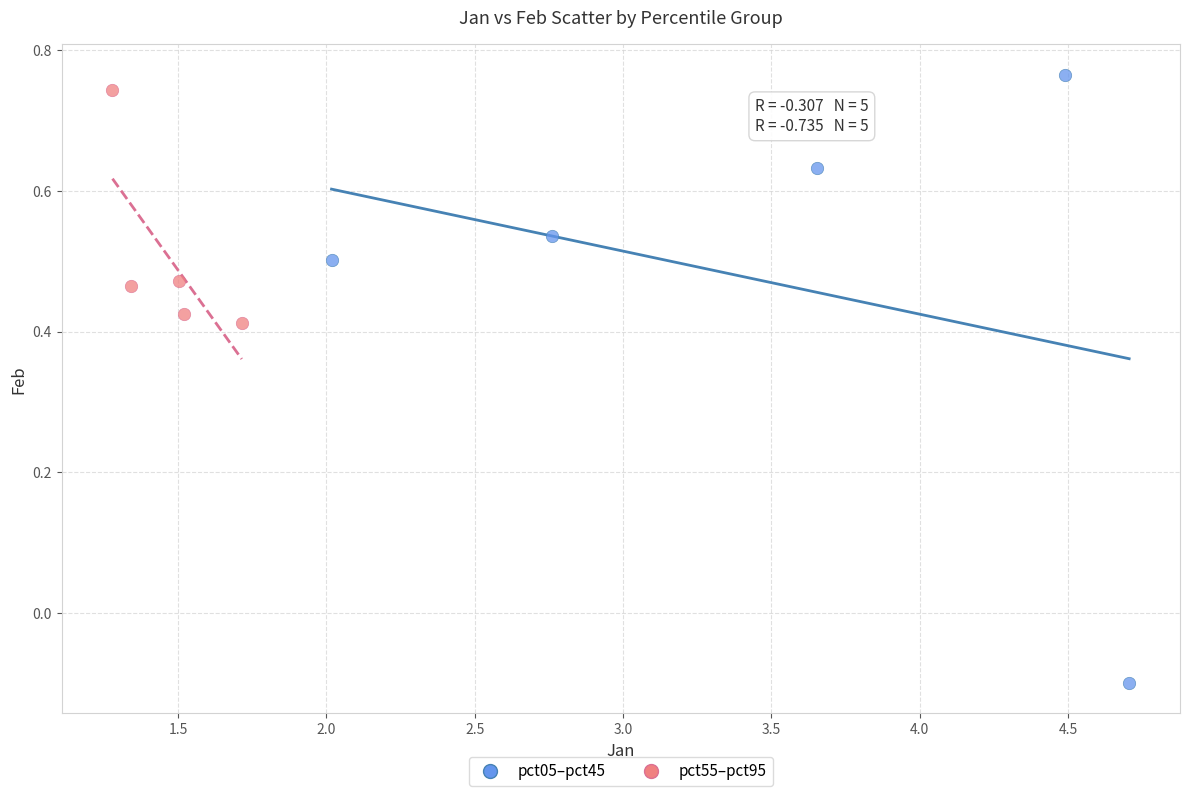

Which series has the largest Y range (max minus min)?

pct05–pct45